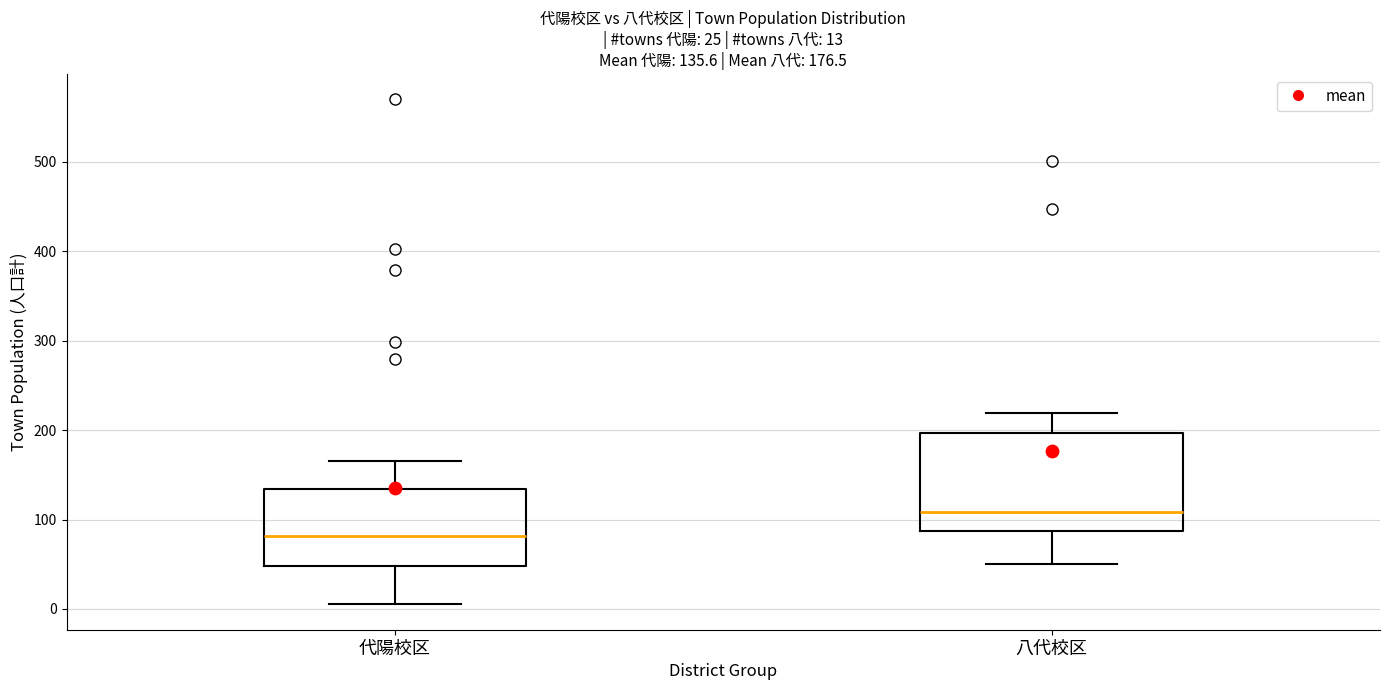

Which box is the tallest, from its lower edge to its upper edge?

八代校区